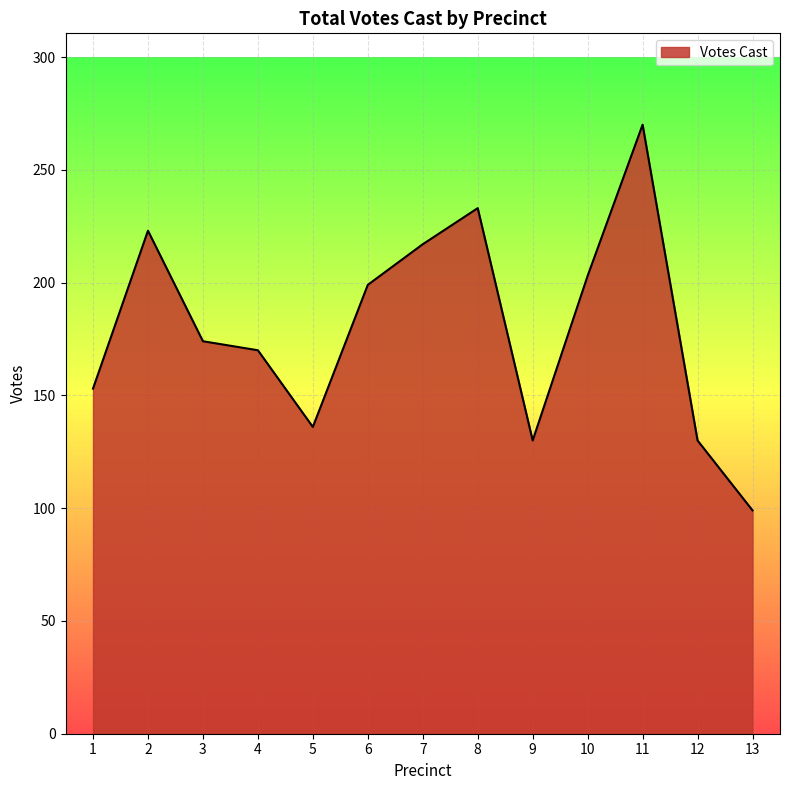

Count the number of data series in this chart.

1